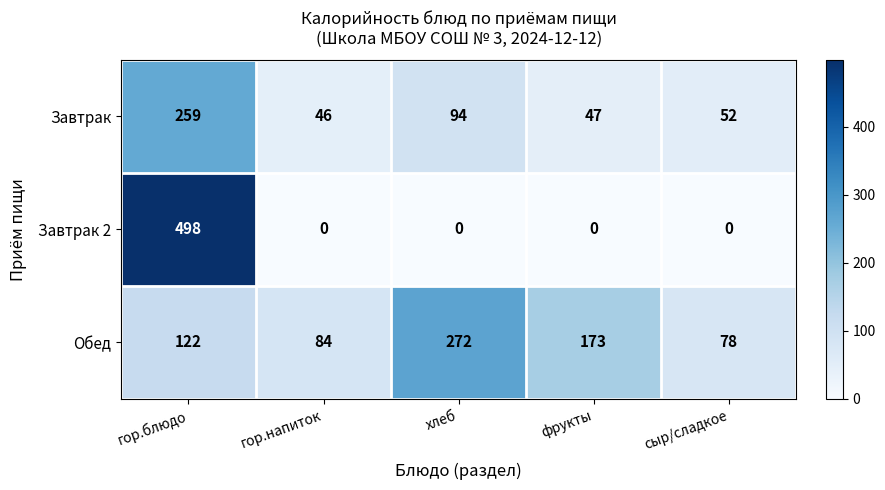

What is the average value of the Завтрак 2 series?

100